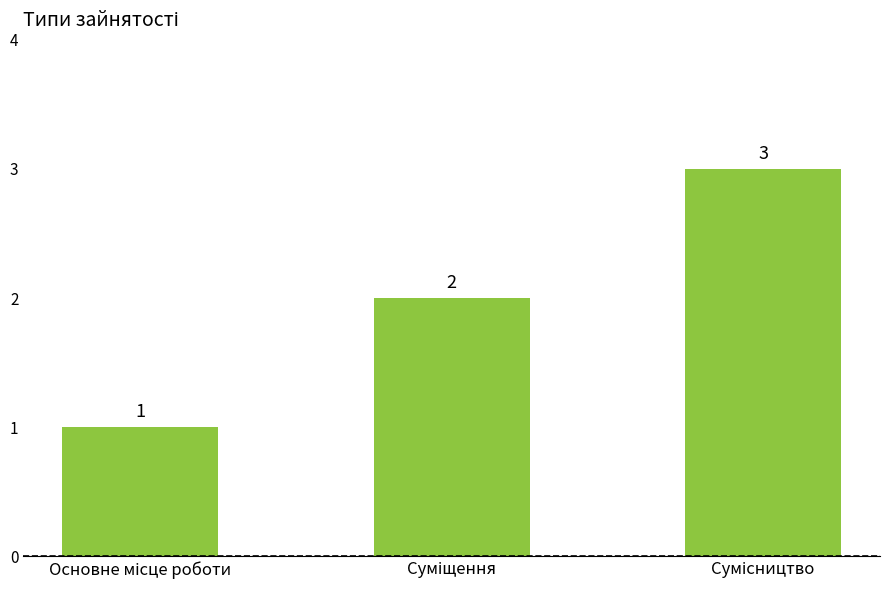

What is the sum of all values?

6